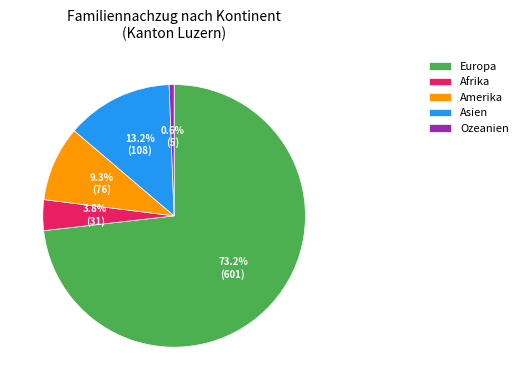

To the nearest percent, what portion does Asien represent?

13%